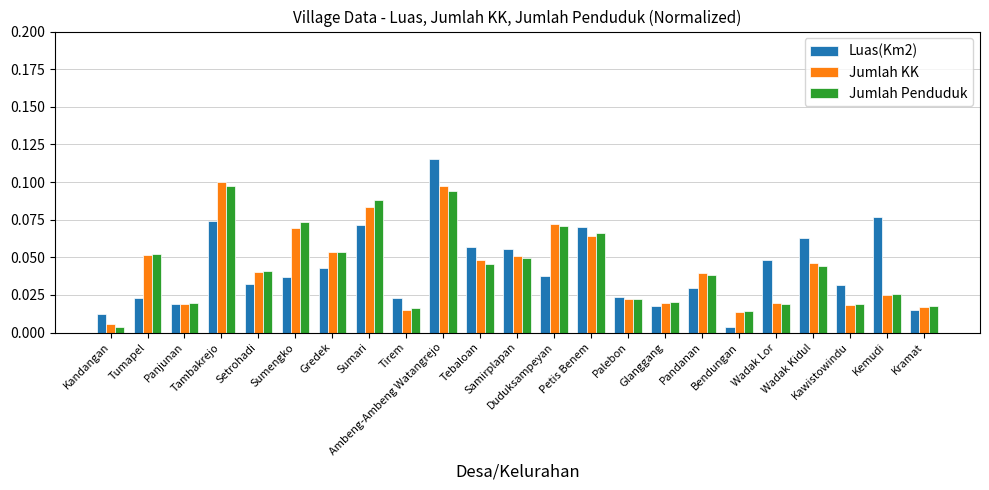

At how many categories does at least one series exceed 0?

23